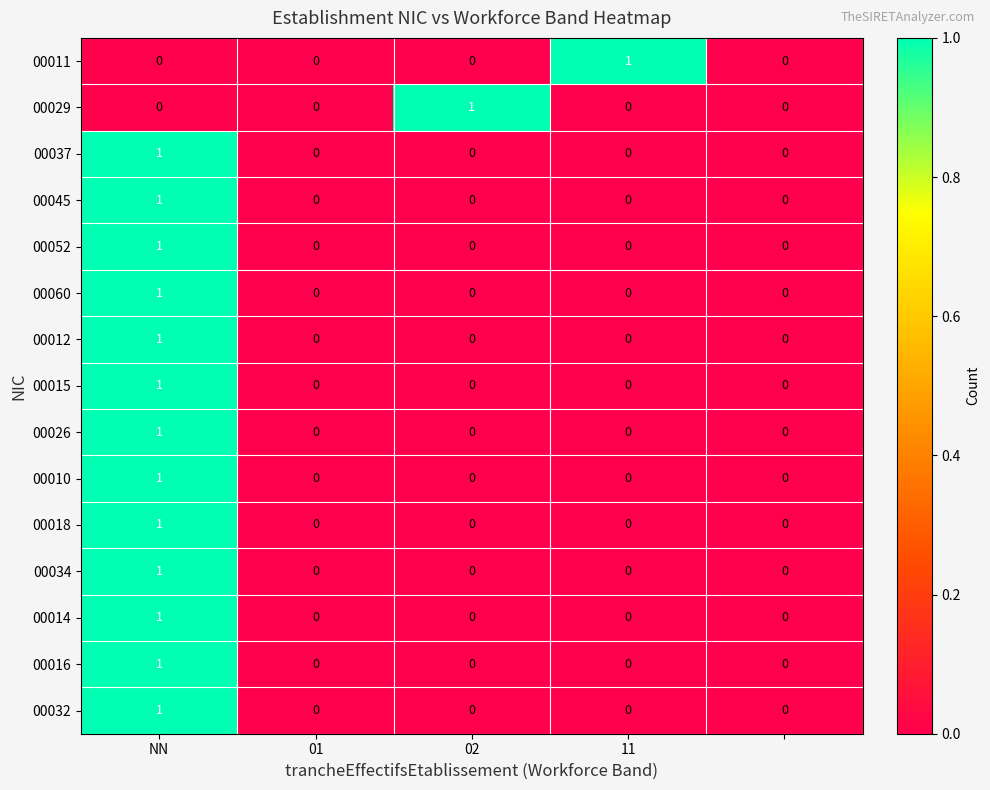

How many 00060 values are between 0 and 1?

5